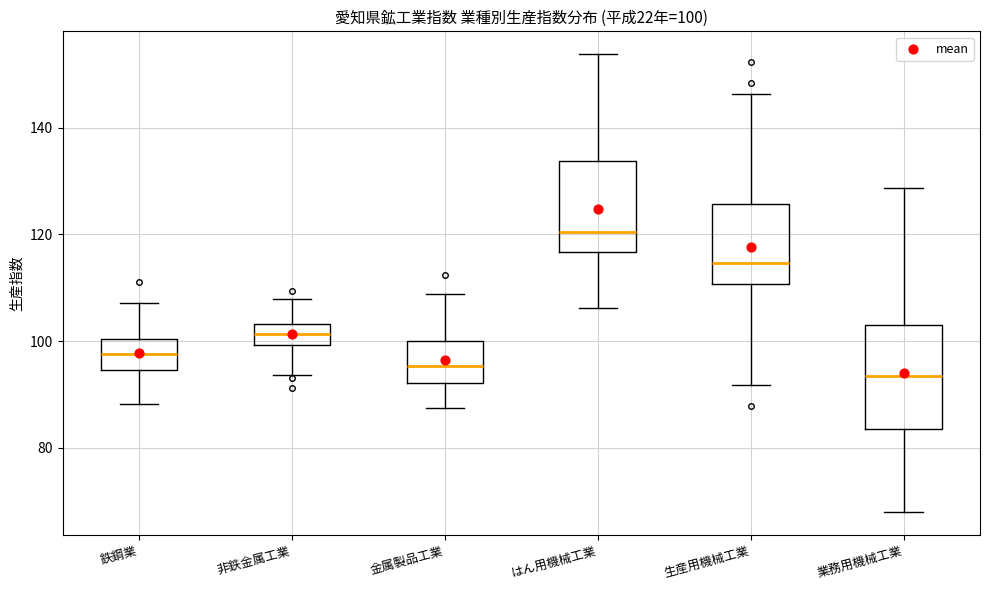

Comparing the boxes themselves (not the whiskers), which one is the tallest?

業務用機械工業